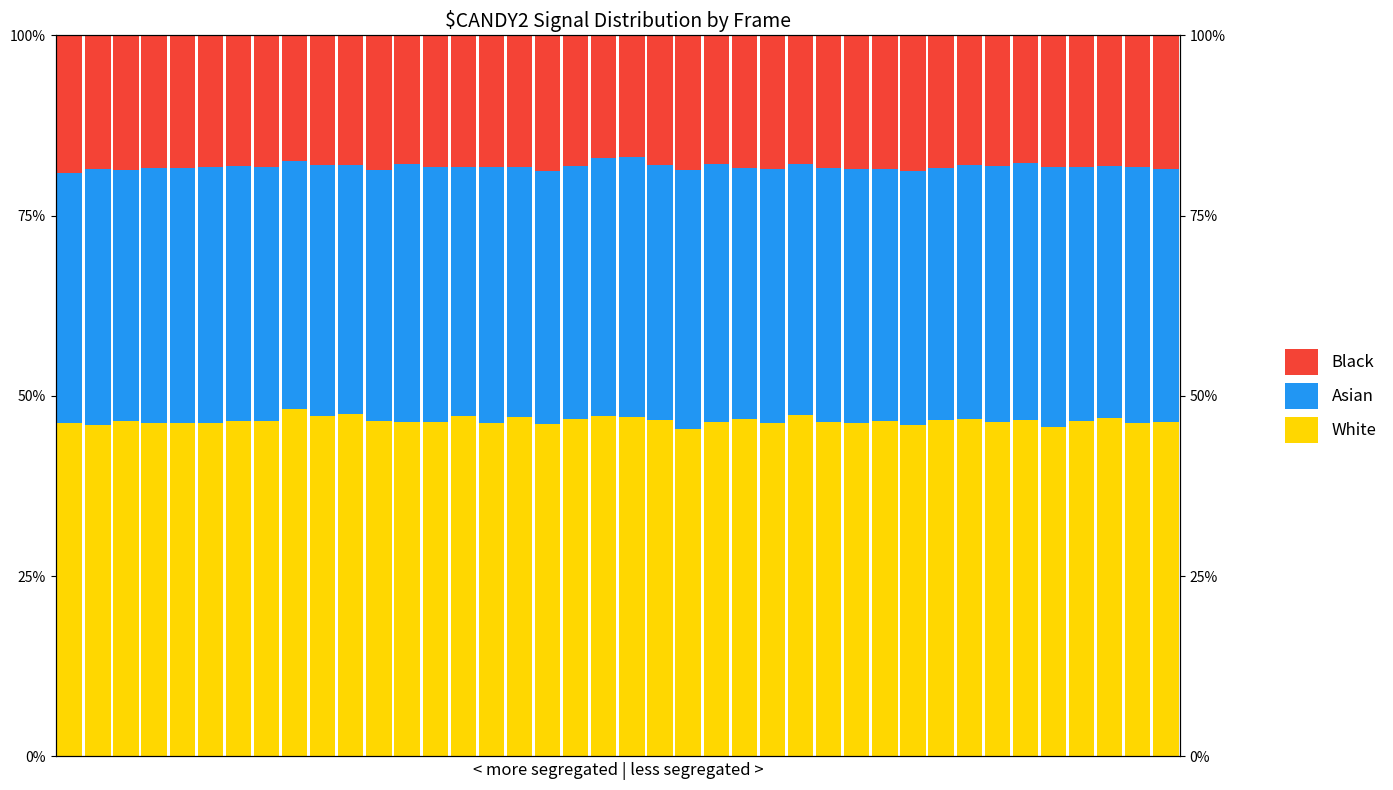

What is the spread (max minus min) of values at 20?

0.3